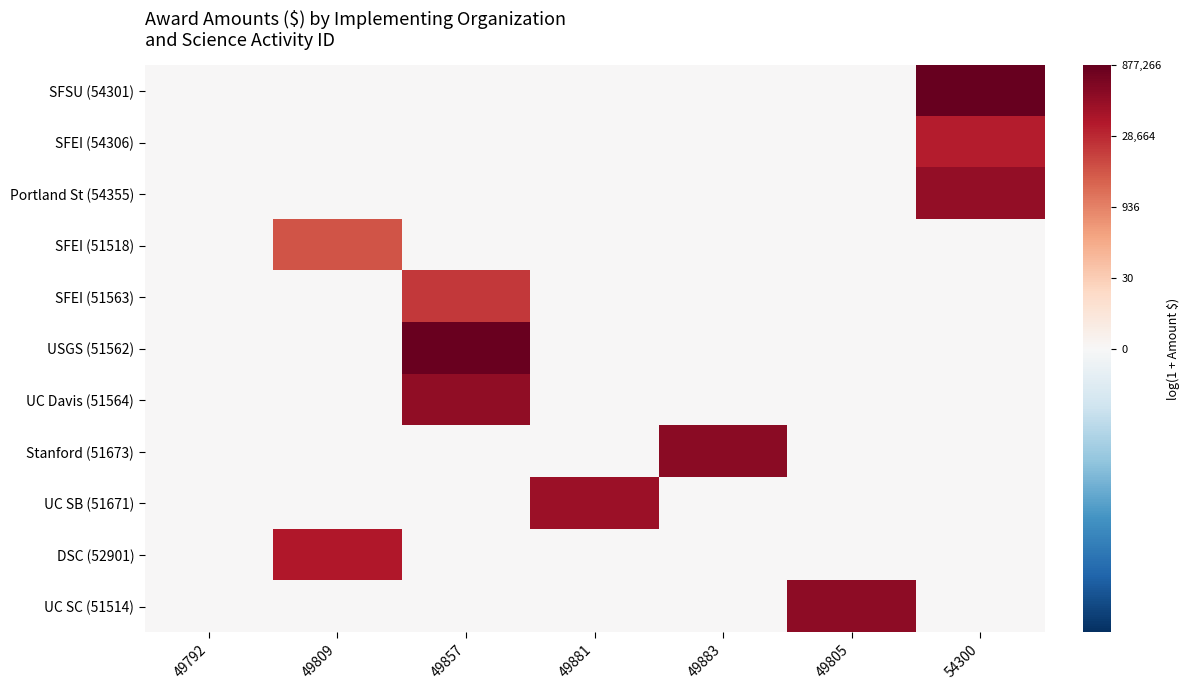

Which series has the largest range (max minus min)?

SFSU (54301)